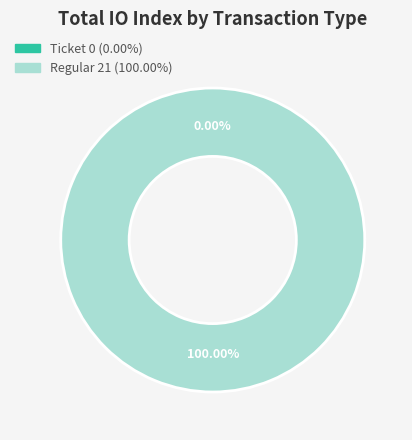

What is the largest slice in the pie chart?

Regular